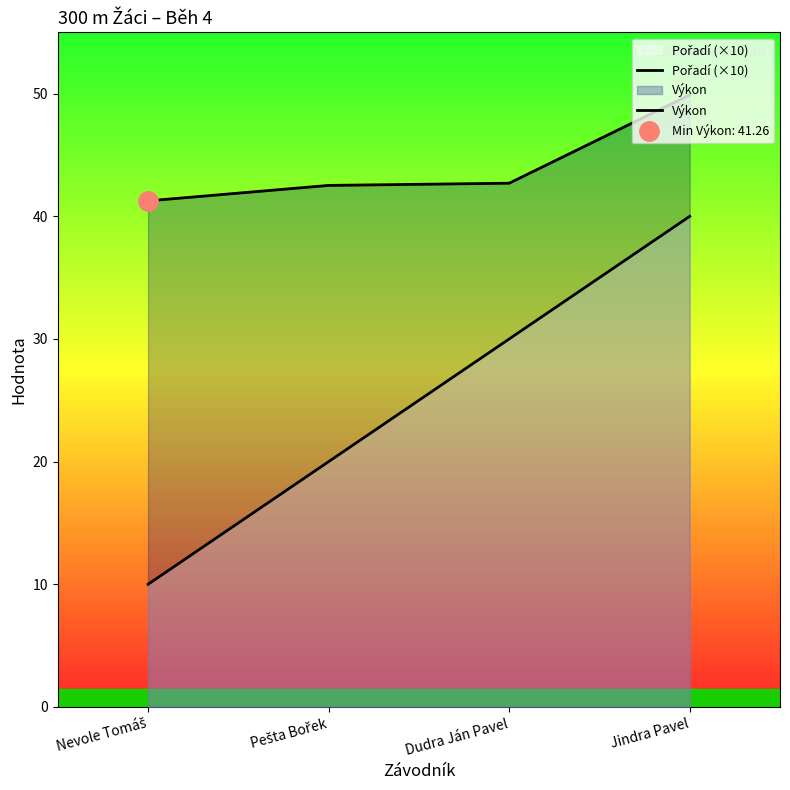

What is the difference between the Pořadí (×10) values at Pešta Bořek and Jindra Pavel?

20.0